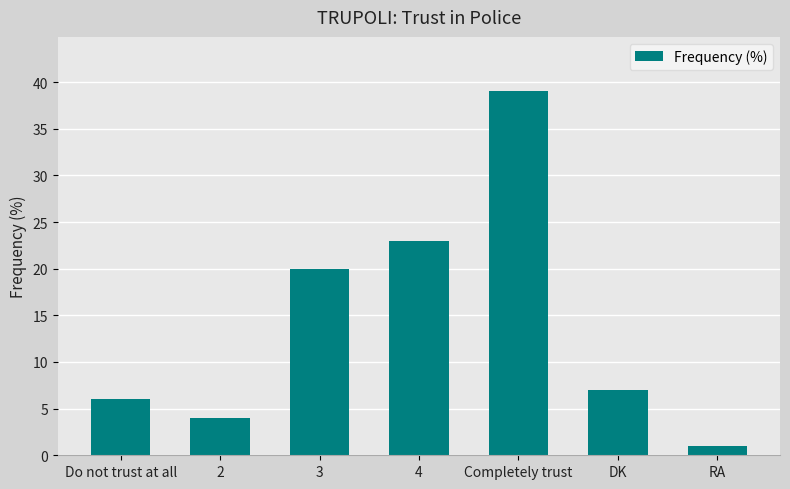

What is the label of the 2nd bar from the right?

DK